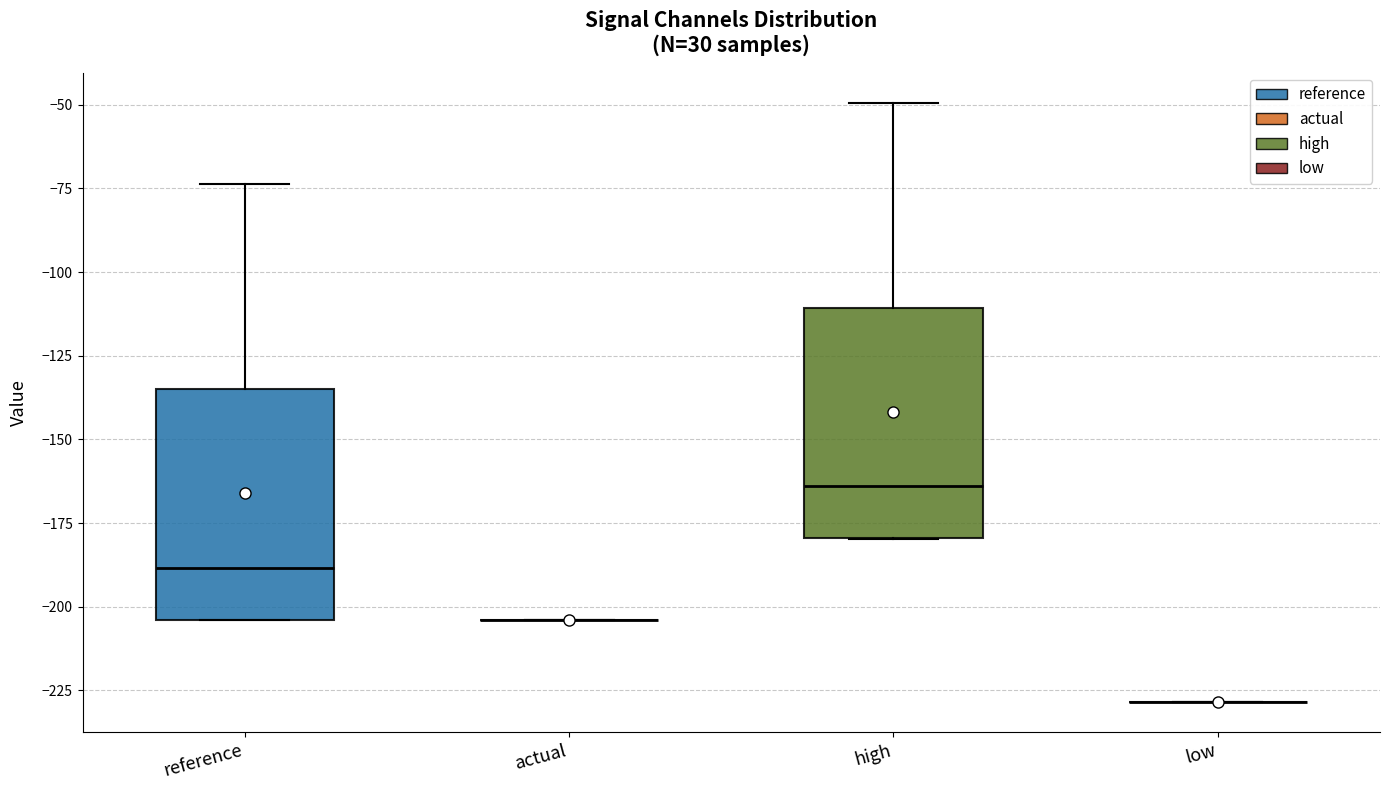

Reading left to right, read every box against the y-axis: the position of its median line, the range the box covers, and the ends of its whiskers. The values are not printed on the chart, so give them approximately, as read against the axis.

reference: median -190, box -205 to -135, whiskers -205 to -75
actual: box collapsed to a line at -205, whiskers -205 to -205
high: median -165, box -180 to -110, whiskers -180 to -50
low: box collapsed to a line at -230, whiskers -230 to -230